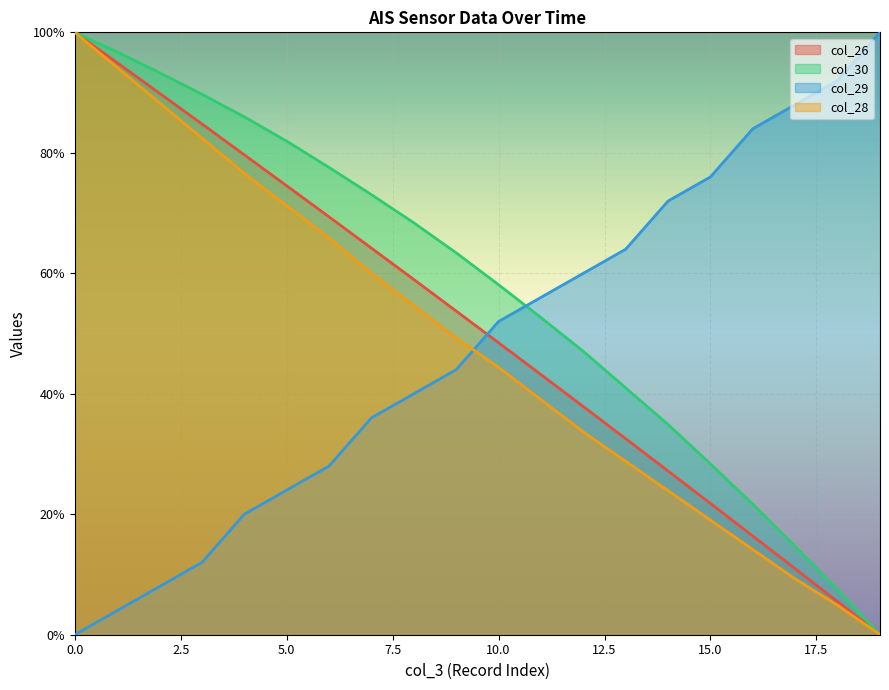

What is the value of the col_26 point at the 6th from the left?

74.5